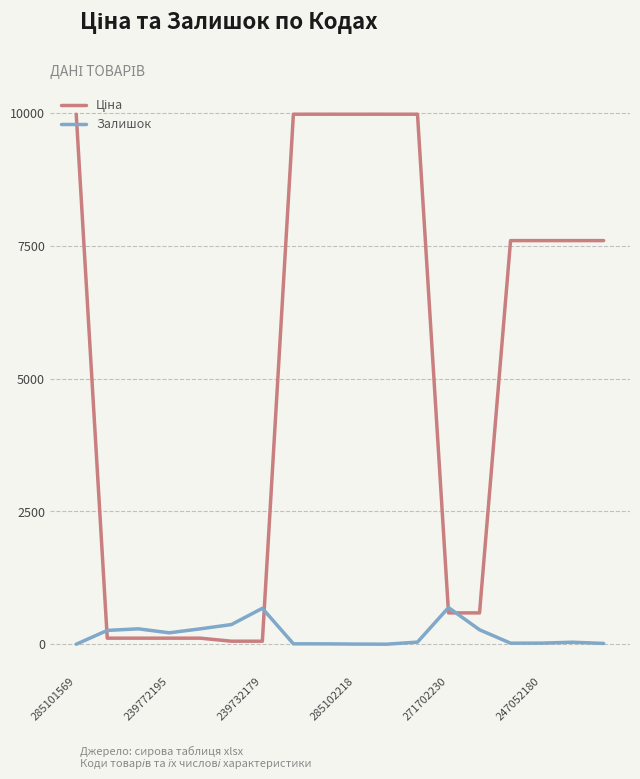

What is the maximum value shown in the chart?

9975.0